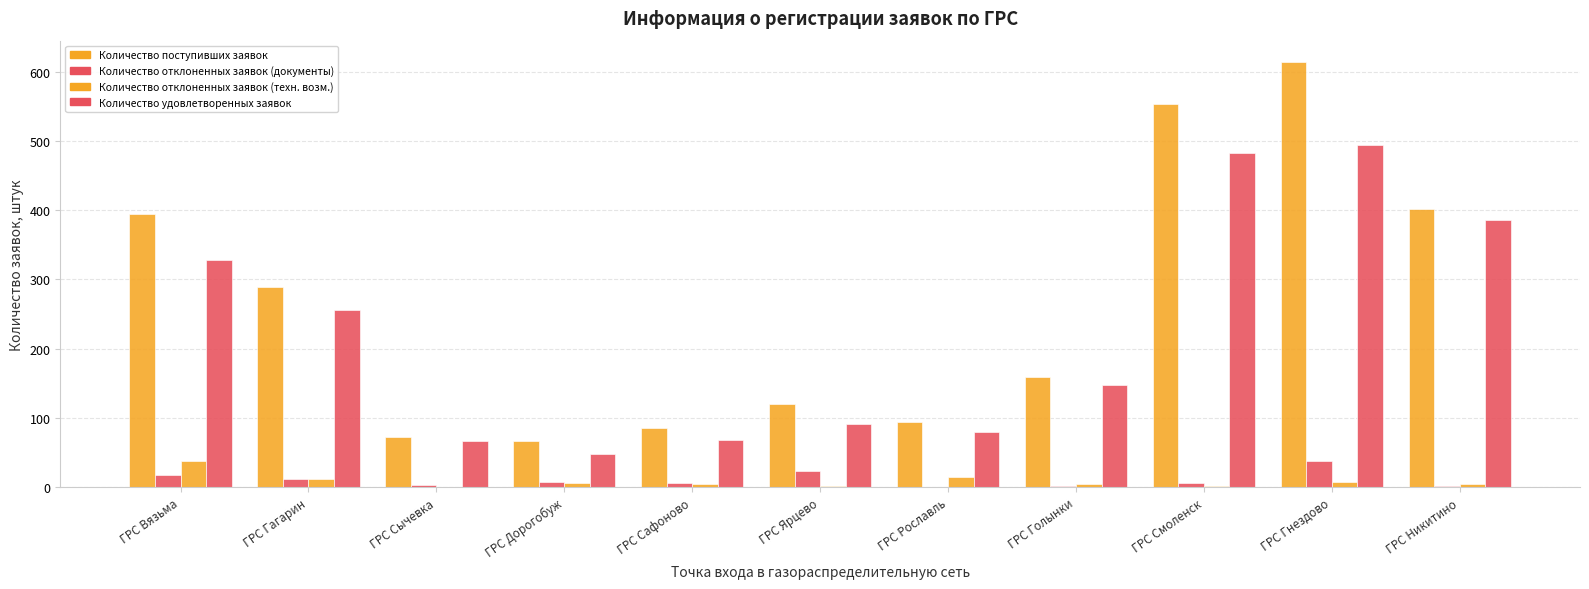

The value of Количество поступивших заявок at ГРС Сафоново is 153. True or false?

False